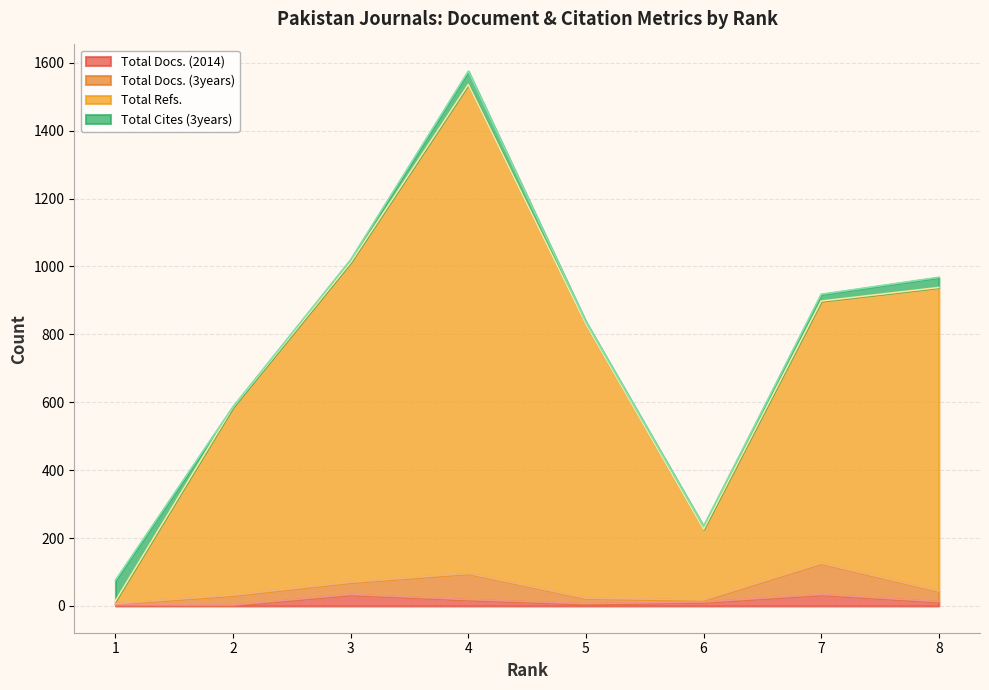

True or false: Total Refs. has a value of 226 at 6.

True